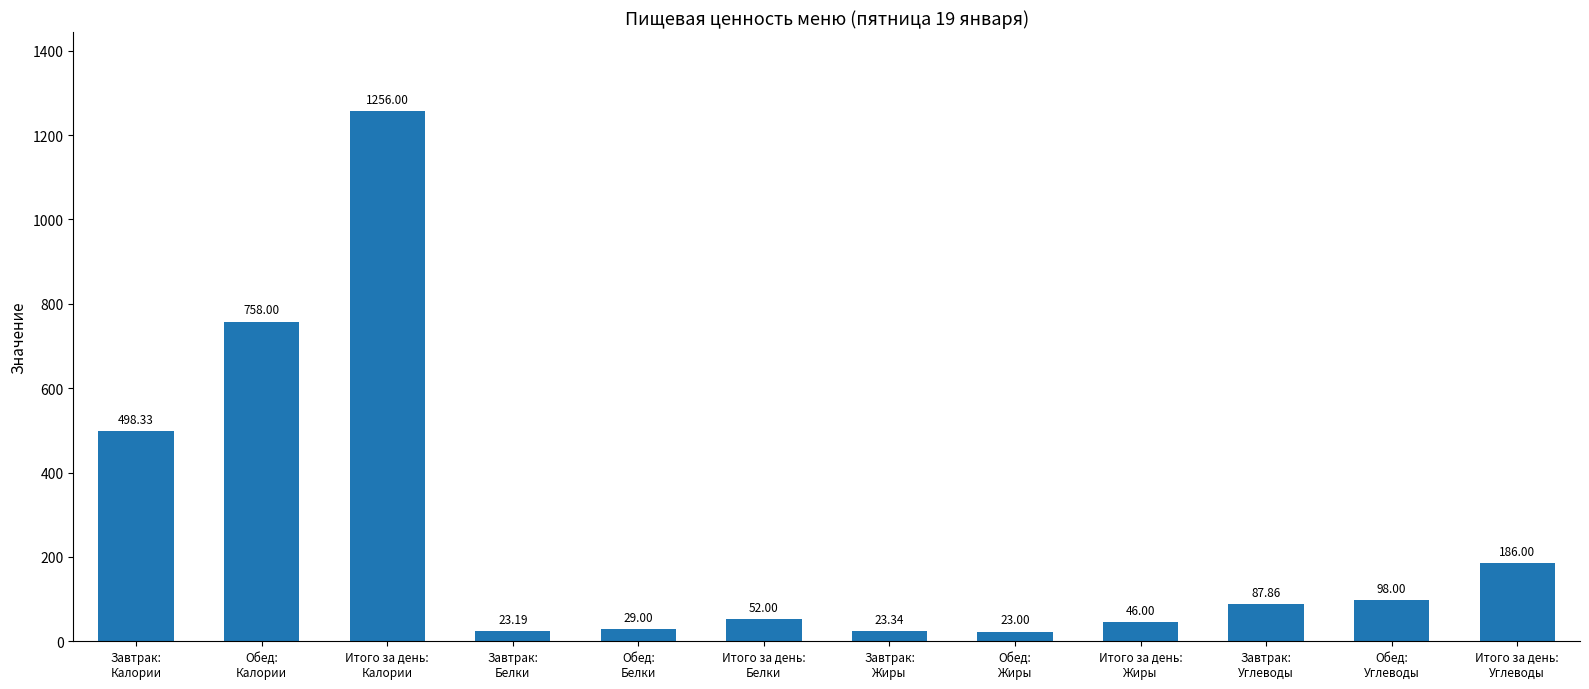

What is the difference between the maximum and minimum values?

1233.0